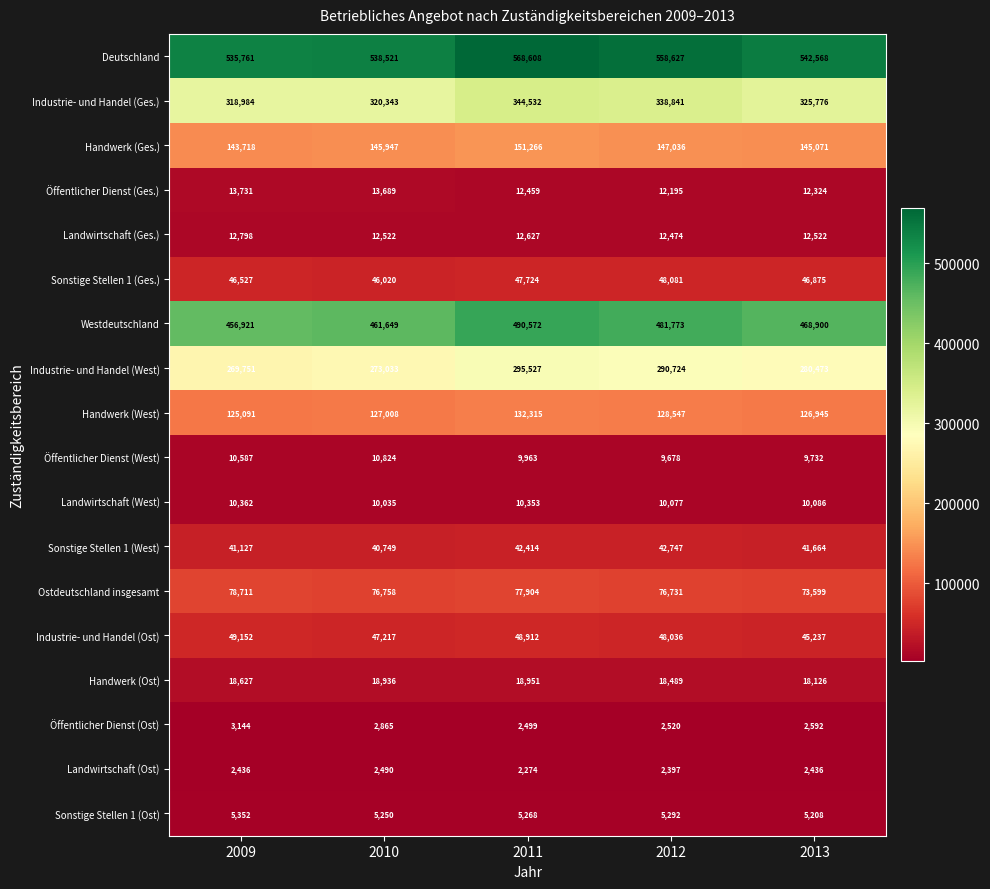

Between 2011 and 2013, which series saw the biggest shift?

Deutschland